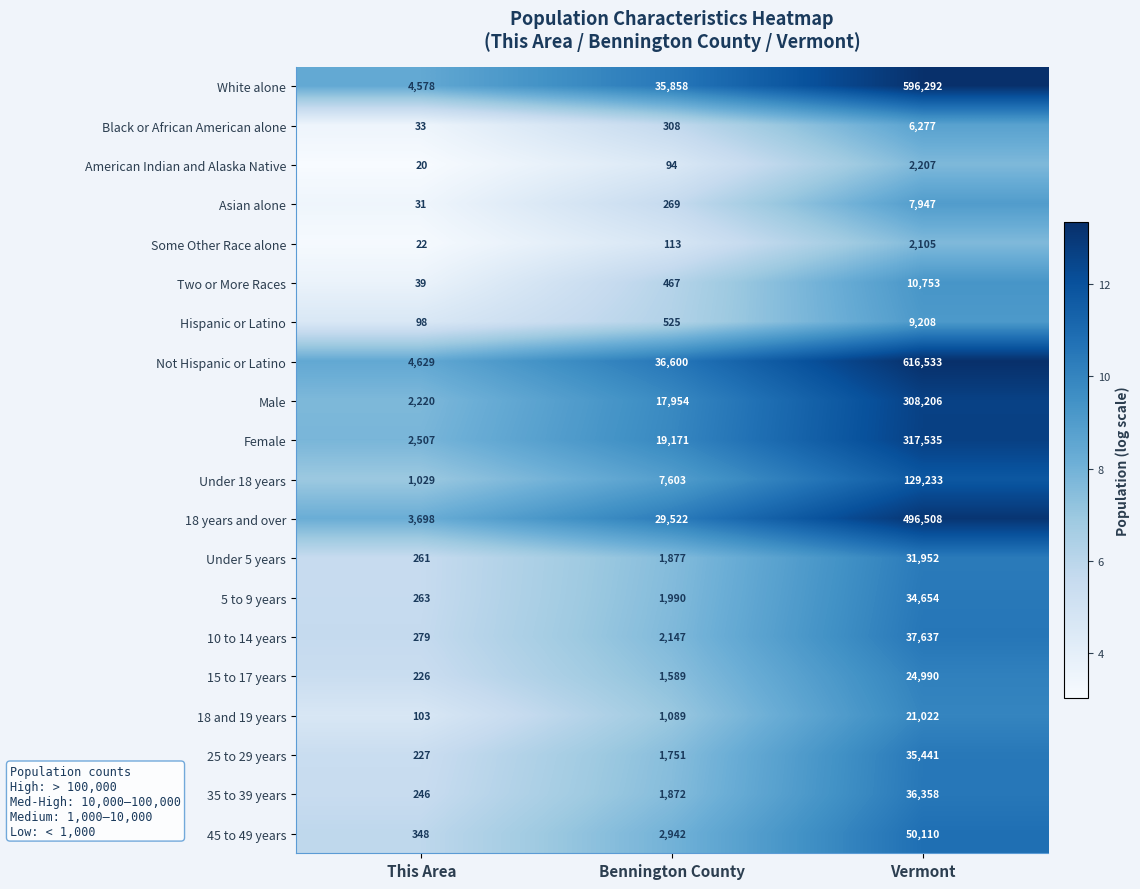

Which series has the largest total across all categories?

Not Hispanic or Latino